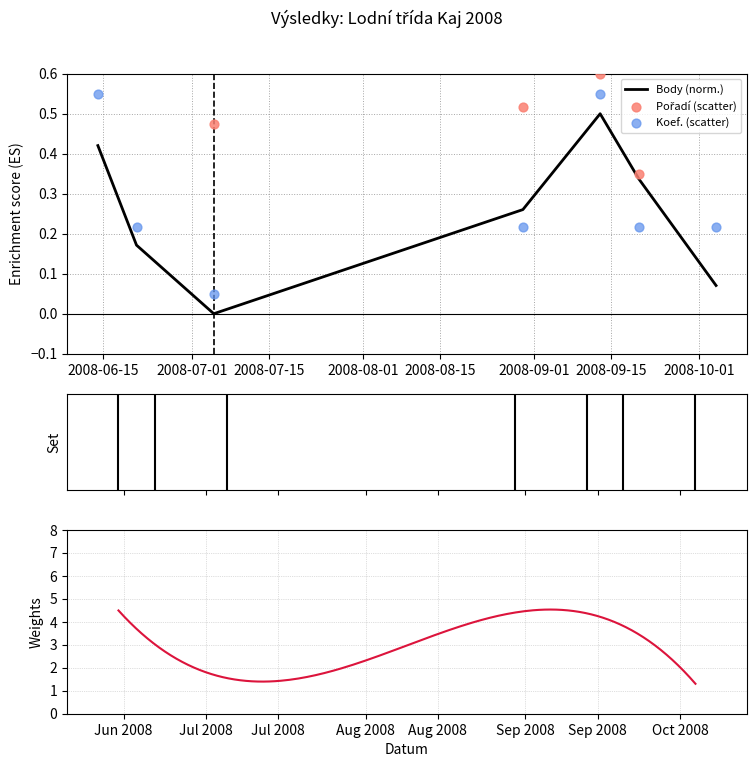

Which series contains the highest Y value?

Pořadí